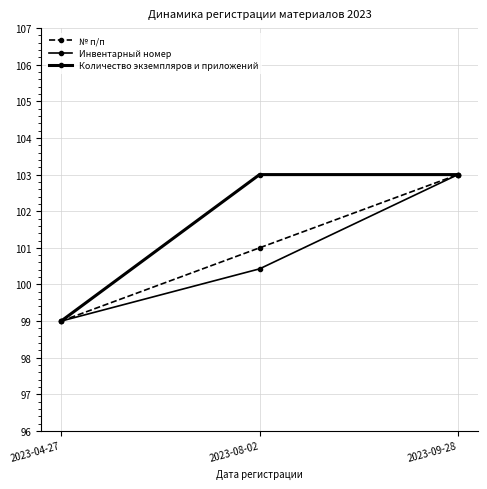

How many values in the Инвентарный номер series are below 100?

1